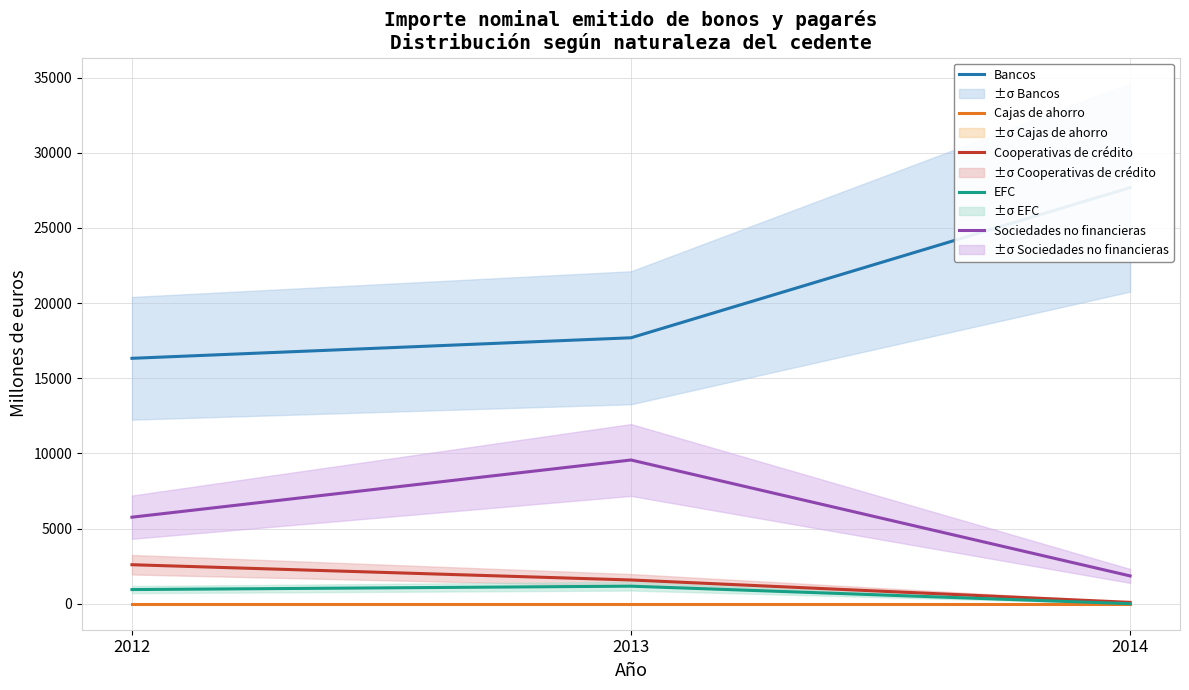

True or false: Bancos has a value of 27688.0 at 2014.

True